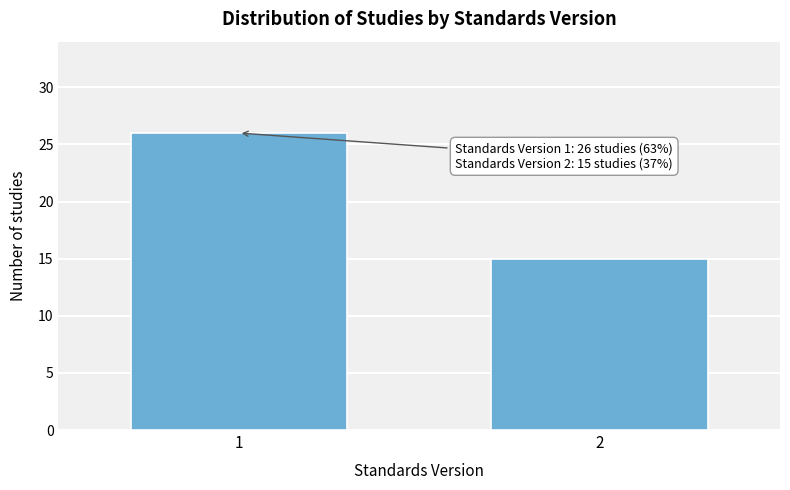

Reading right to left, extract all data points from this chart.

15	26